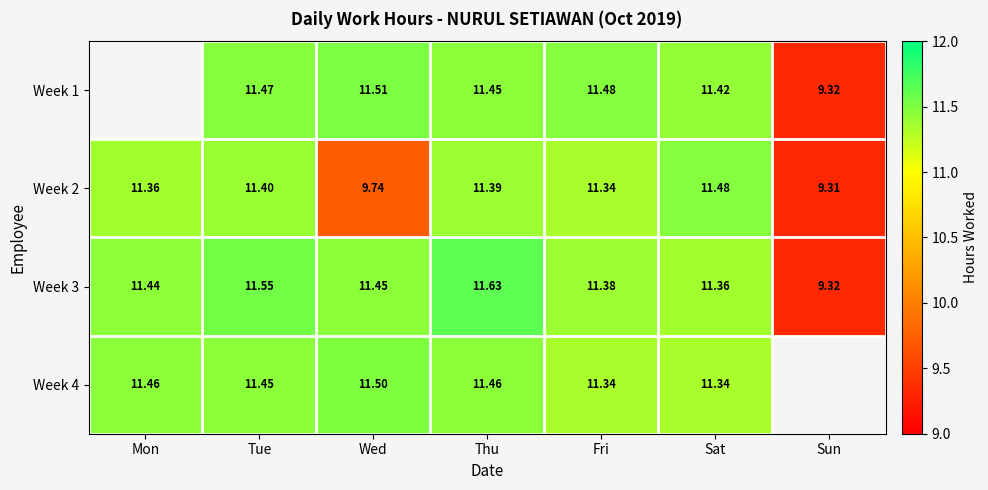

The value of Week 2 at Wed is 9.7. True or false?

True